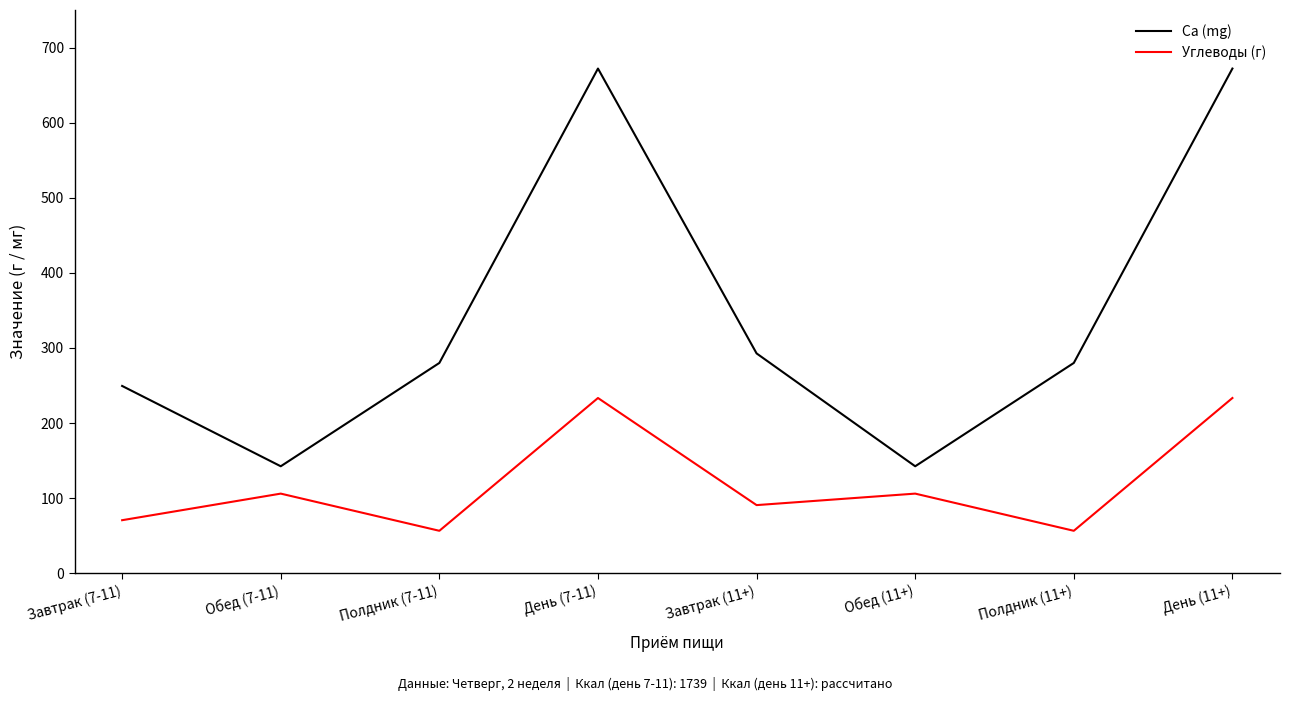

What is the lowest value of the Ca (mg) series?

142.5